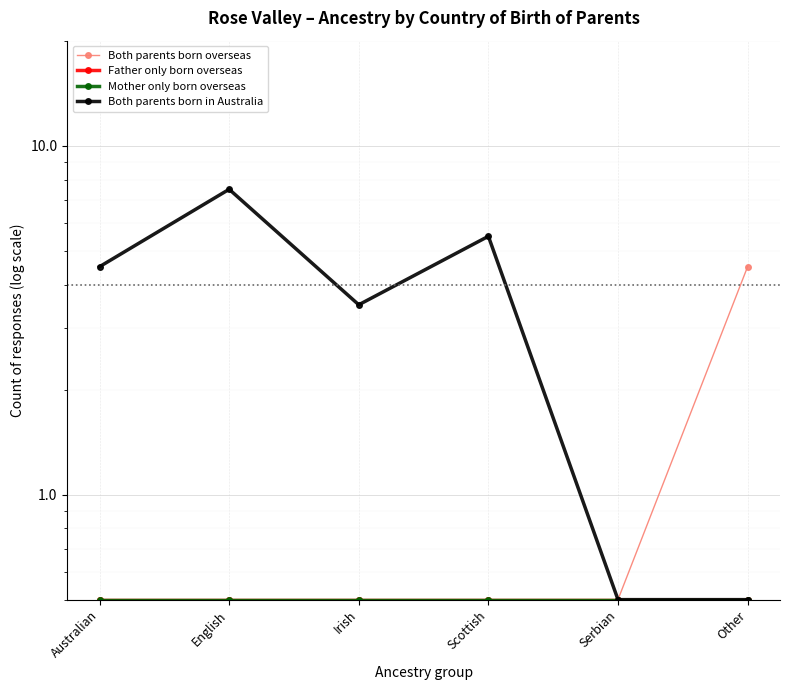

Reading left to right, what are all the values shown in this chart?

Both parents born overseas: 0.5	0.5	0.5	0.5	0.5	4.5
Father only born overseas: 0.5	0.5	0.5	0.5	0.5	0.5
Mother only born overseas: 0.5	0.5	0.5	0.5	0.5	0.5
Both parents born in Australia: 4.5	7.5	3.5	5.5	0.5	0.5